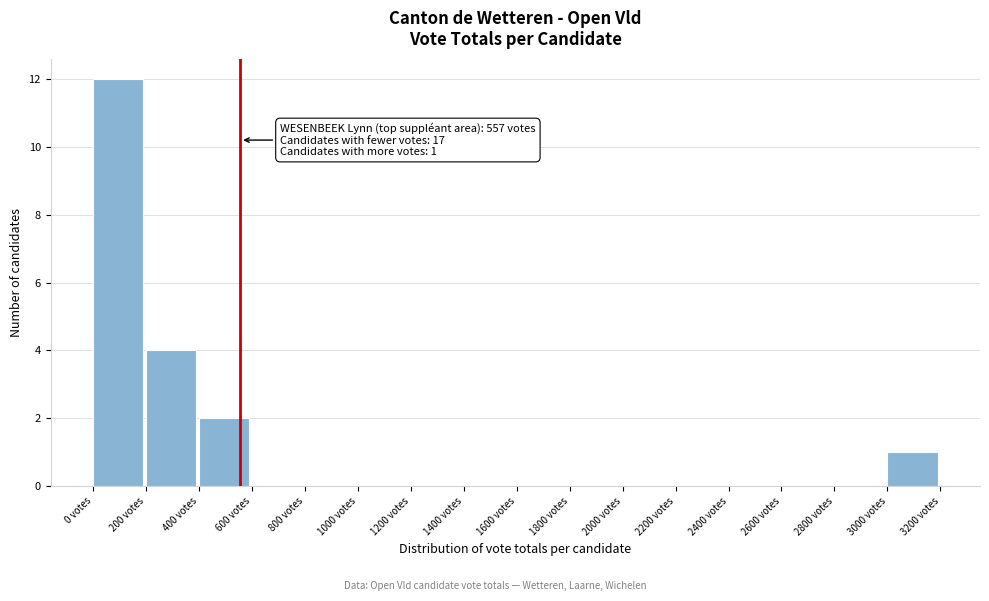

Over which range of the x-axis is the bar tallest?

0 to 200